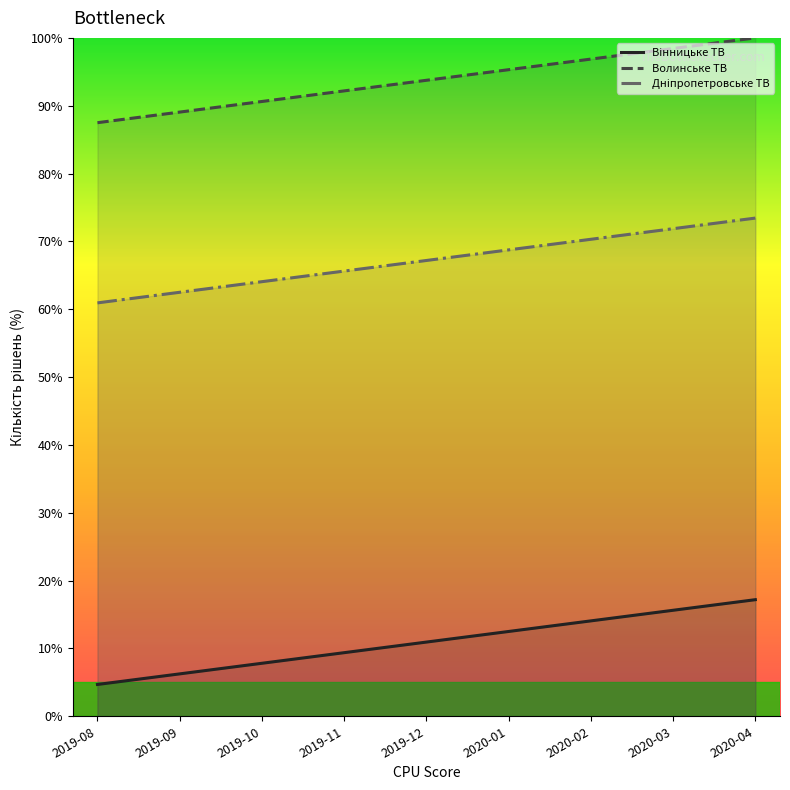

Is the value of Дніпропетровське ТВ at 2019-11 greater than the value of Вінницьке ТВ at 2020-03?

Yes